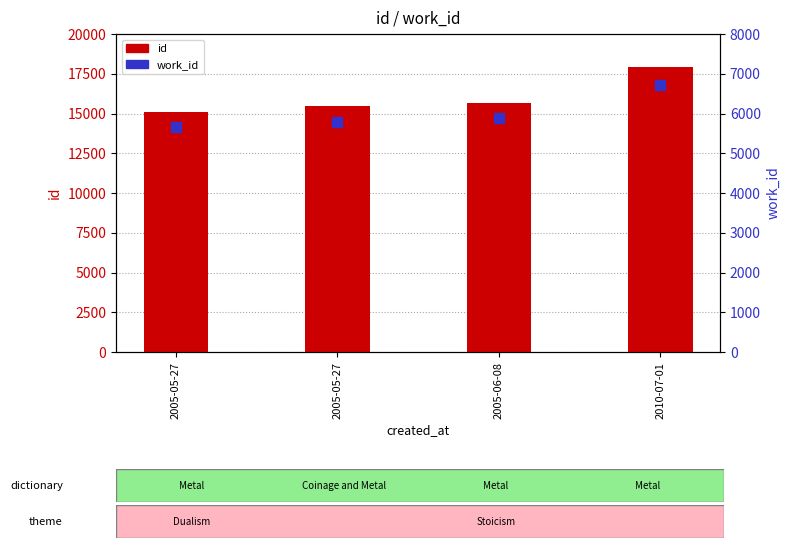

Which series contains the lowest Y value?

work_id